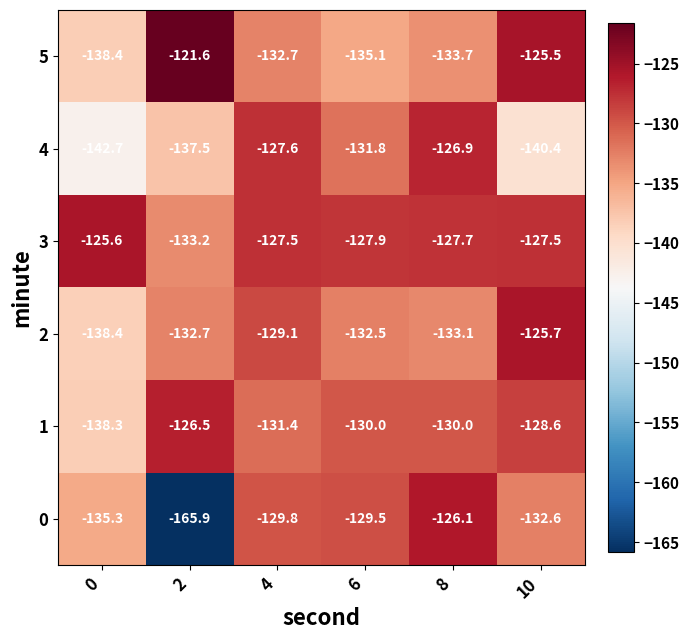

What is the average value of the 5 series?

-131.2